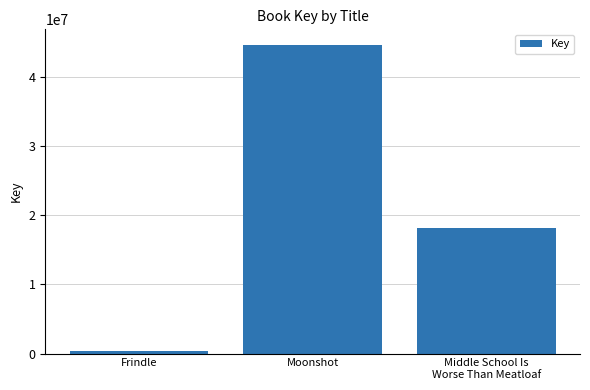

List the labels in order of value, smallest first.

Frindle, Middle School Is
Worse Than Meatloaf, Moonshot